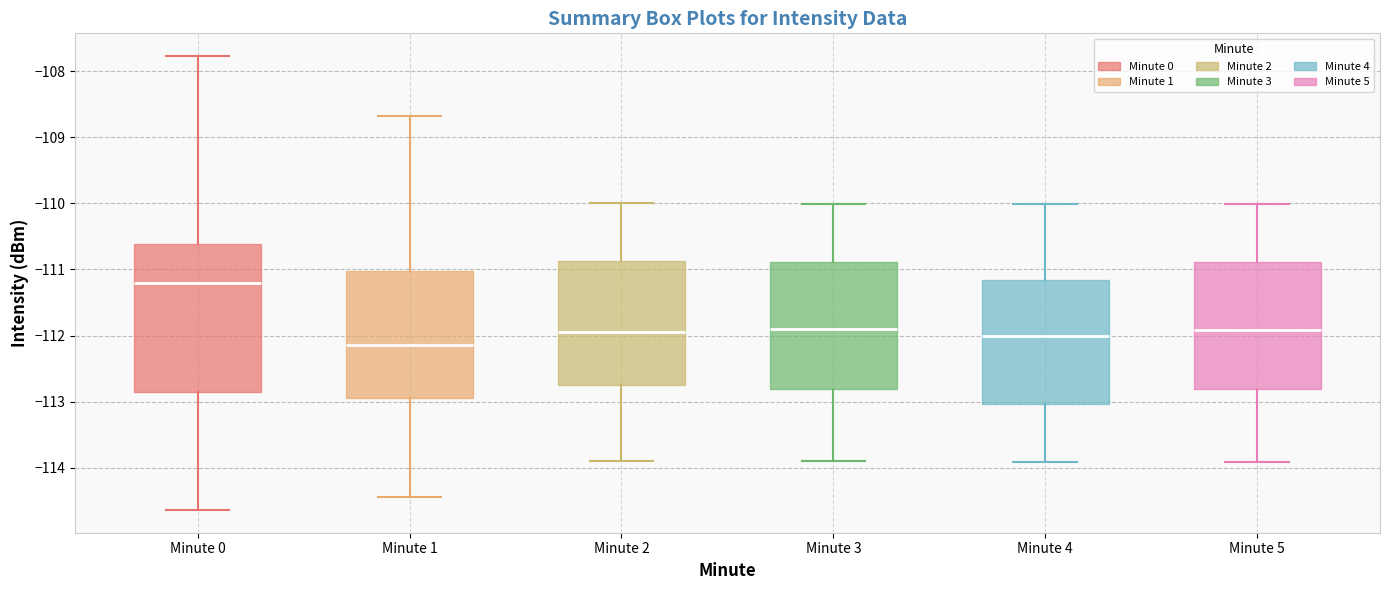

Which box is the tallest, from its lower edge to its upper edge?

Minute 0